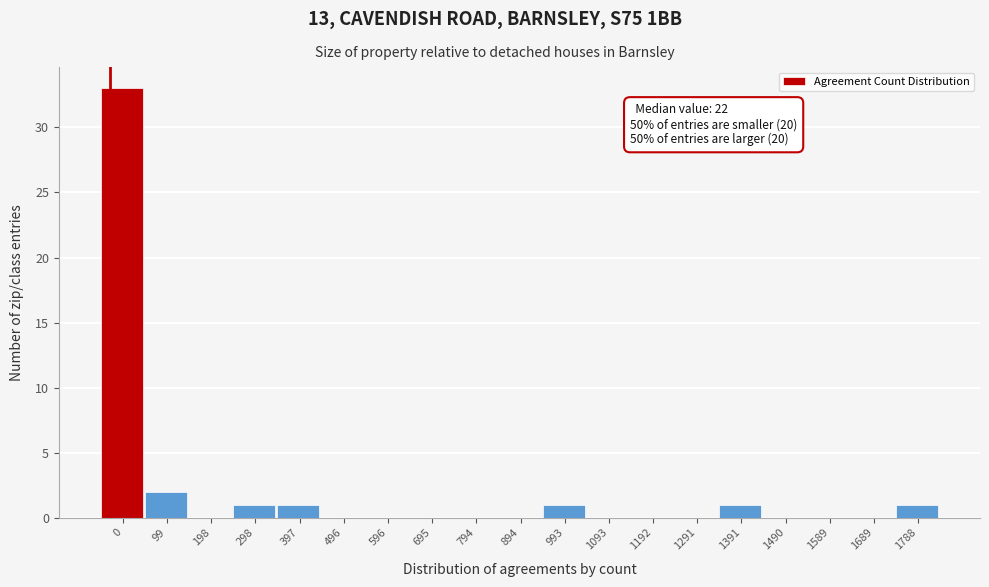

Reading left to right, what are all the values shown in this chart?

0=33	99=2	198=0	298=1	397=1	496=0	596=0	695=0	794=0	894=0	993=1	1093=0	1192=0	1291=0	1391=1	1490=0	1589=0	1689=0	1788=1